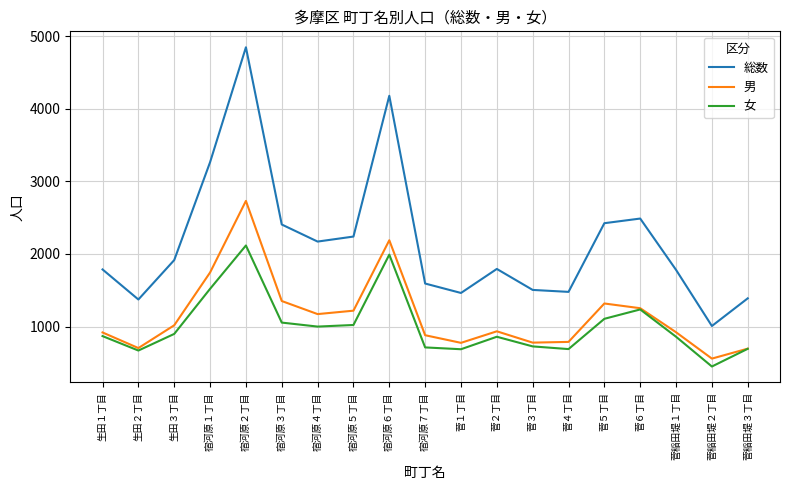

Which series has the widest spread of values?

総数